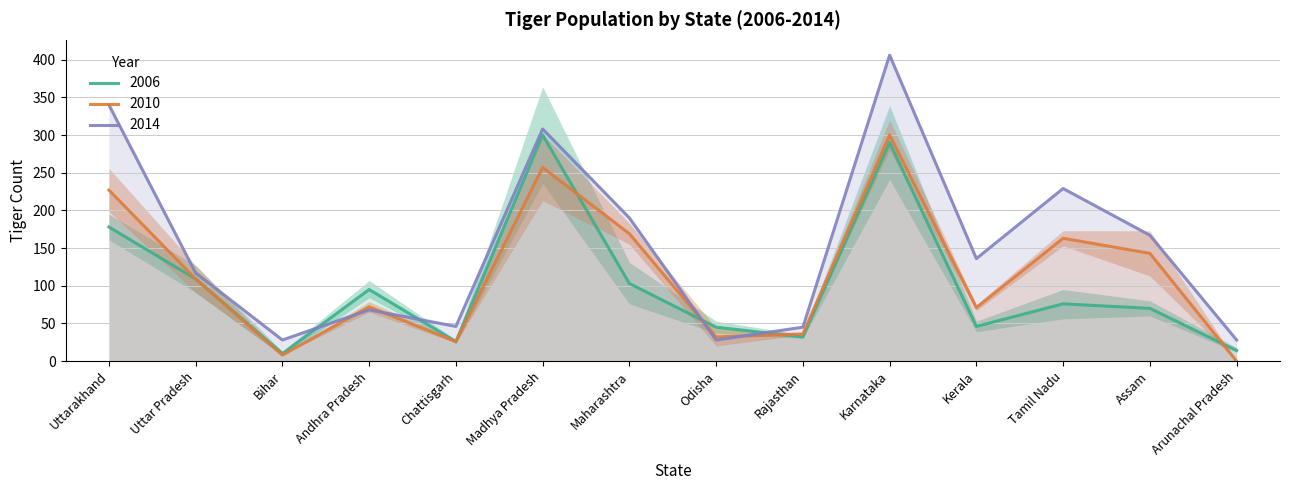

What is the sum of the 2014 values at Arunachal Pradesh and Madhya Pradesh?

336